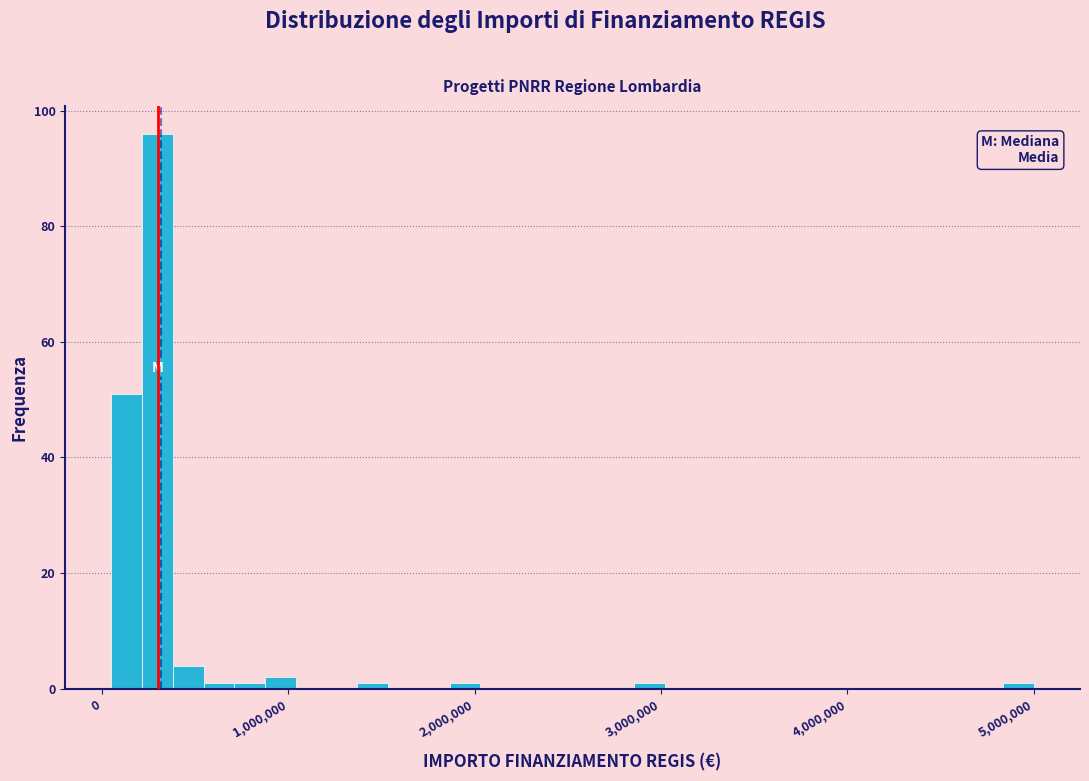

Read against the x-axis, roughly where is the centre of the tallest bar?

300000